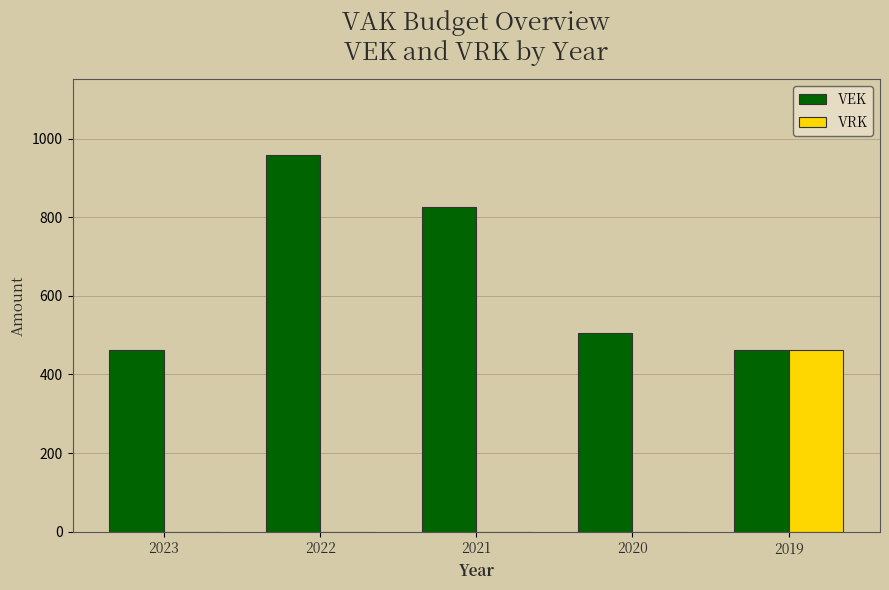

Which series has the widest spread of values?

VEK